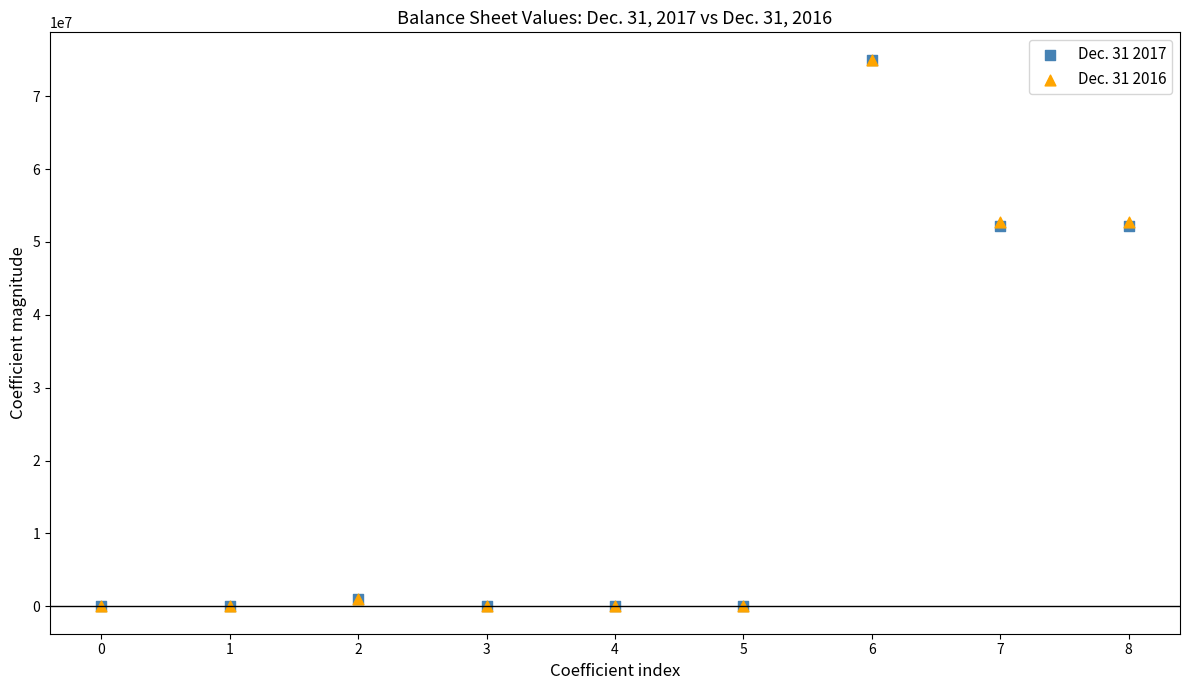

What are all the series names shown in the legend?

Dec. 31 2017, Dec. 31 2016